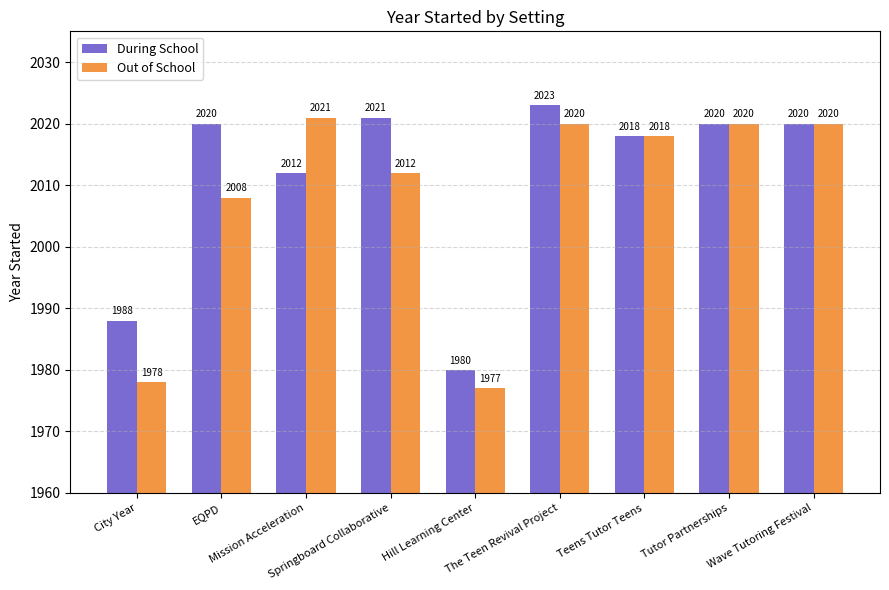

Reading left to right, list all the values displayed in this chart.

During School: City Year=1988	EQPD=2020	Mission Acceleration=2012	Springboard Collaborative=2021	Hill Learning Center=1980	The Teen Revival Project=2023	Teens Tutor Teens=2018	Tutor Partnerships=2020	Wave Tutoring Festival=2020
Out of School: City Year=1978	EQPD=2008	Mission Acceleration=2021	Springboard Collaborative=2012	Hill Learning Center=1977	The Teen Revival Project=2020	Teens Tutor Teens=2018	Tutor Partnerships=2020	Wave Tutoring Festival=2020